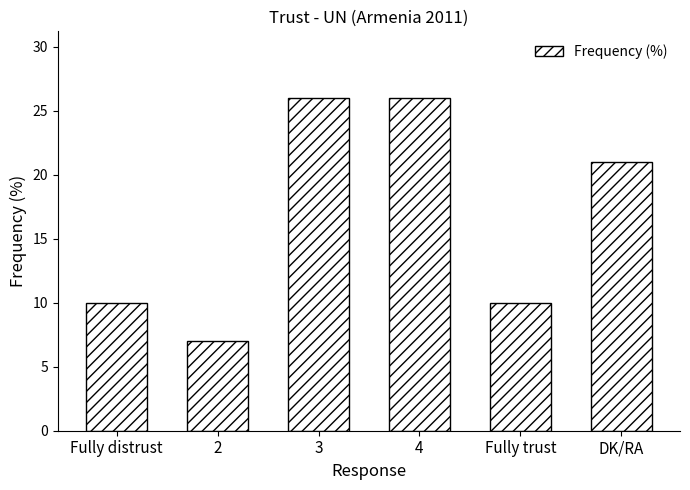

The chart shows a value of 12 at 4. True or false?

False